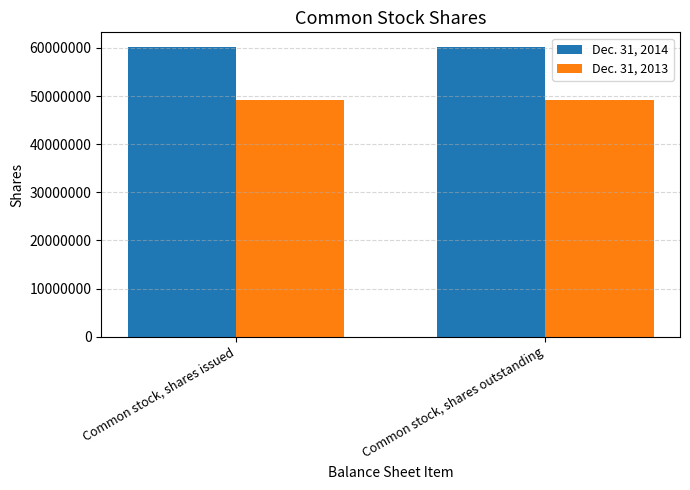

The Dec. 31, 2014 series shows 60242818 at Common stock, shares issued. True or false?

True